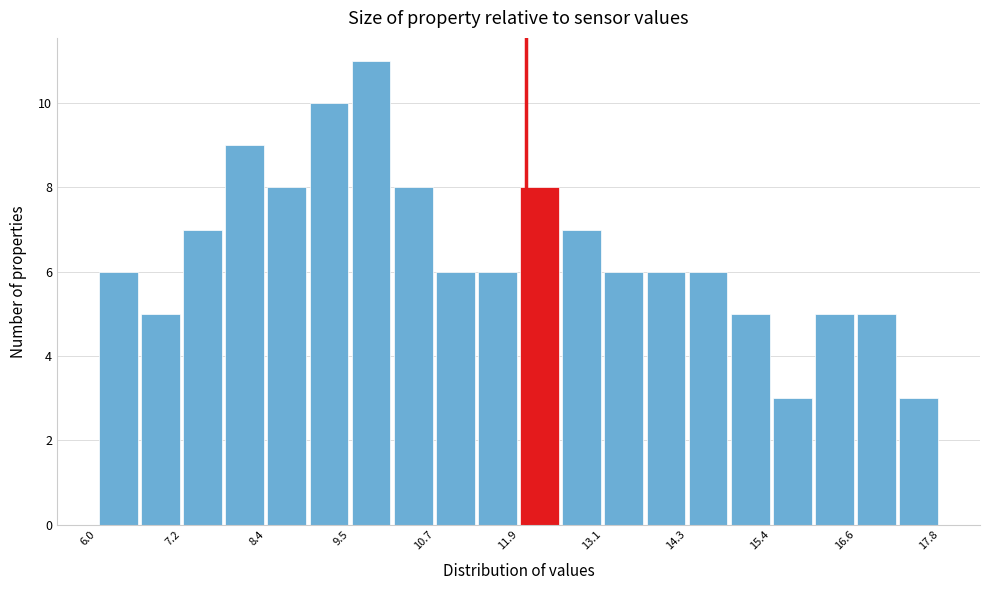

Around what value on the x-axis is the tallest bar? Give the approximate position of its centre, as read against the axis.

9.8